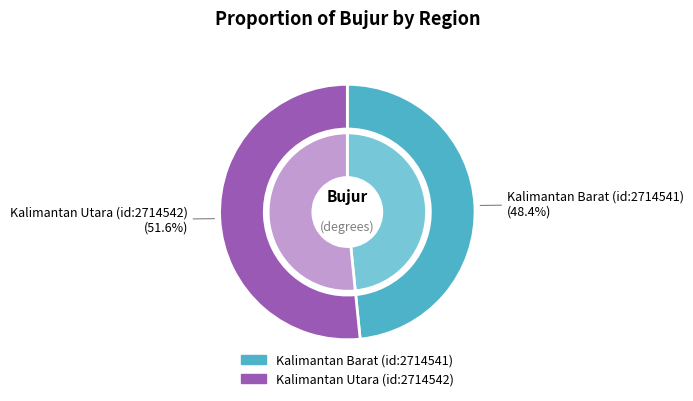

How many slices are in this pie chart?

2